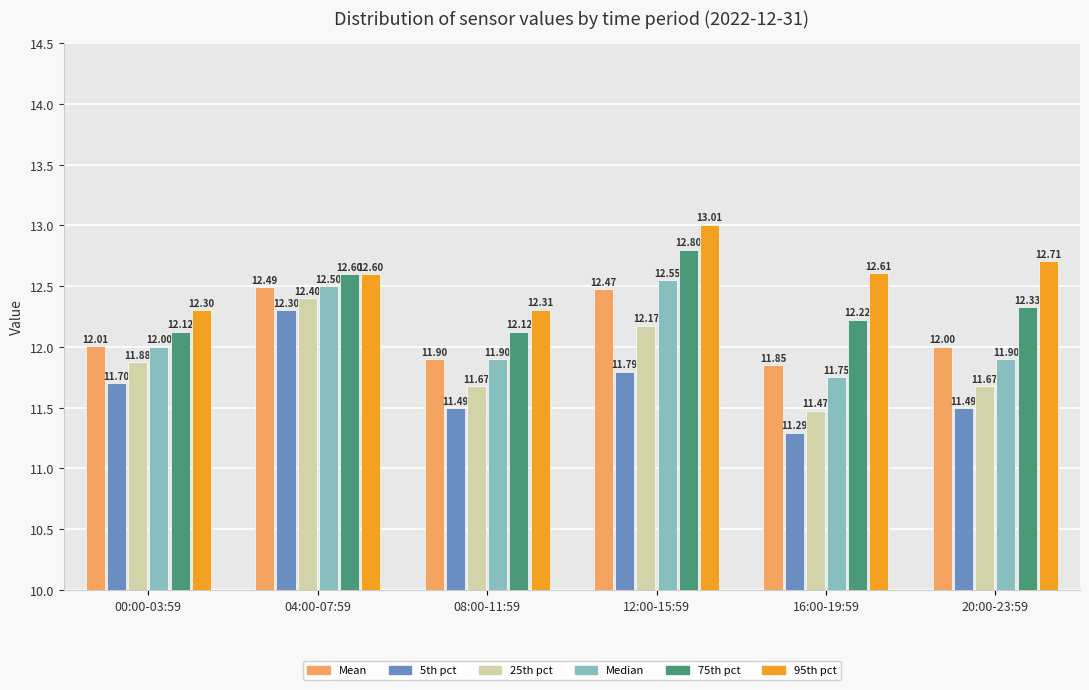

Which series has the widest spread of values?

5th pct